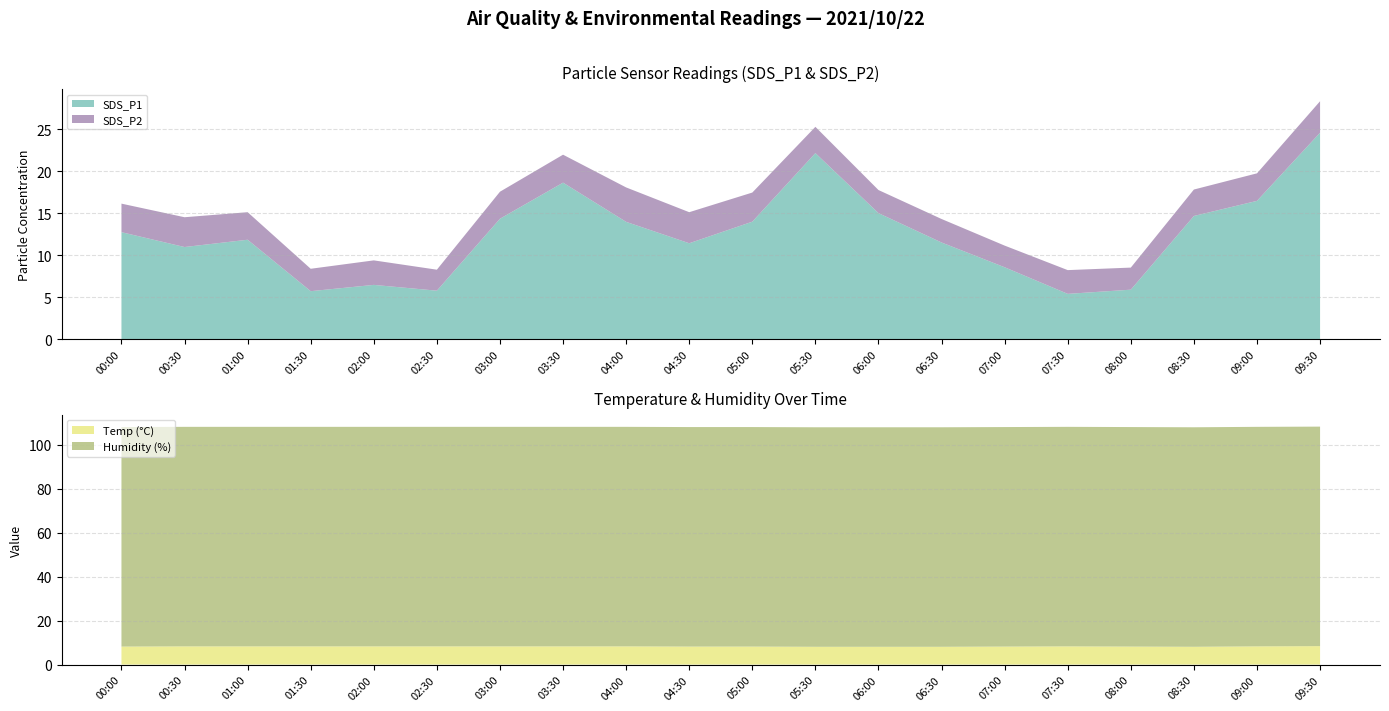

Reading left to right, extract all data points from this chart.

SDS_P1: 12.8	11.0	11.8	5.7	6.5	5.8	14.3	18.6	14.0	11.4	14.0	22.2	15.0	11.5	8.6	5.4	5.9	14.7	16.5	24.6
SDS_P2: 3.4	3.5	3.3	2.7	2.9	2.5	3.2	3.3	4.1	3.7	3.5	3.1	2.8	2.8	2.6	2.8	2.6	3.1	3.3	3.8
Temp: 8.2	8.3	8.3	8.3	8.3	8.3	8.3	8.3	8.3	8.2	8.2	8.1	8.1	8.1	8.2	8.3	8.2	8.1	8.3	8.4
Humidity: 99.9	99.9	99.9	99.9	99.9	99.9	99.9	99.9	99.9	99.9	99.9	99.9	99.9	99.9	99.9	99.9	99.9	99.9	99.9	99.9